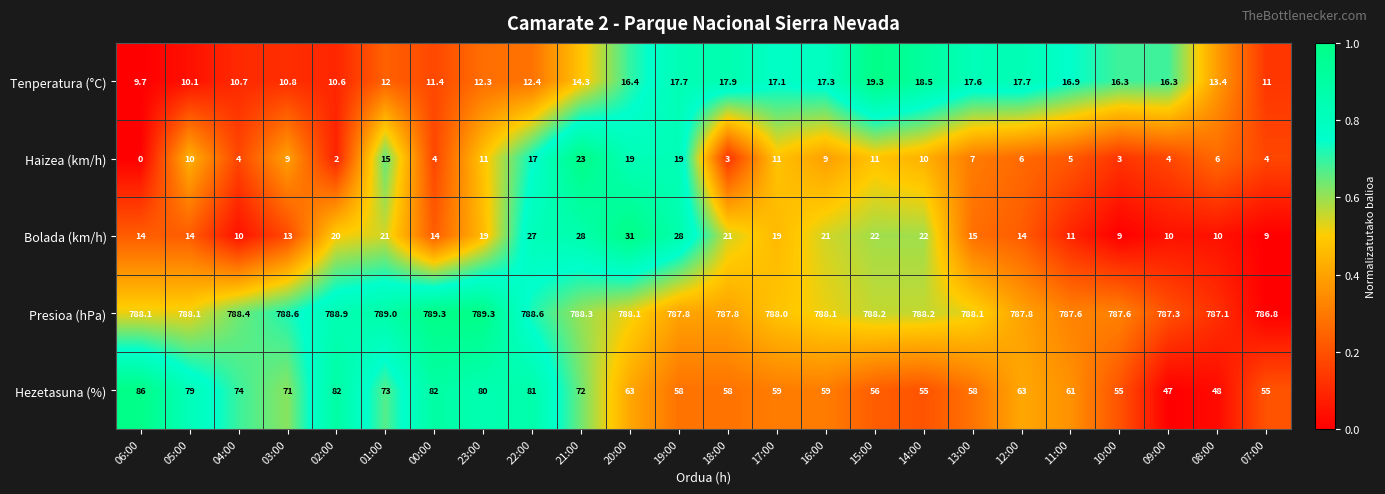

Rank the series by their maximum value, from lowest to highest.

Tenperatura (°C), Haizea (km/h), Bolada (km/h), Hezetasuna (%), Presioa (hPa)